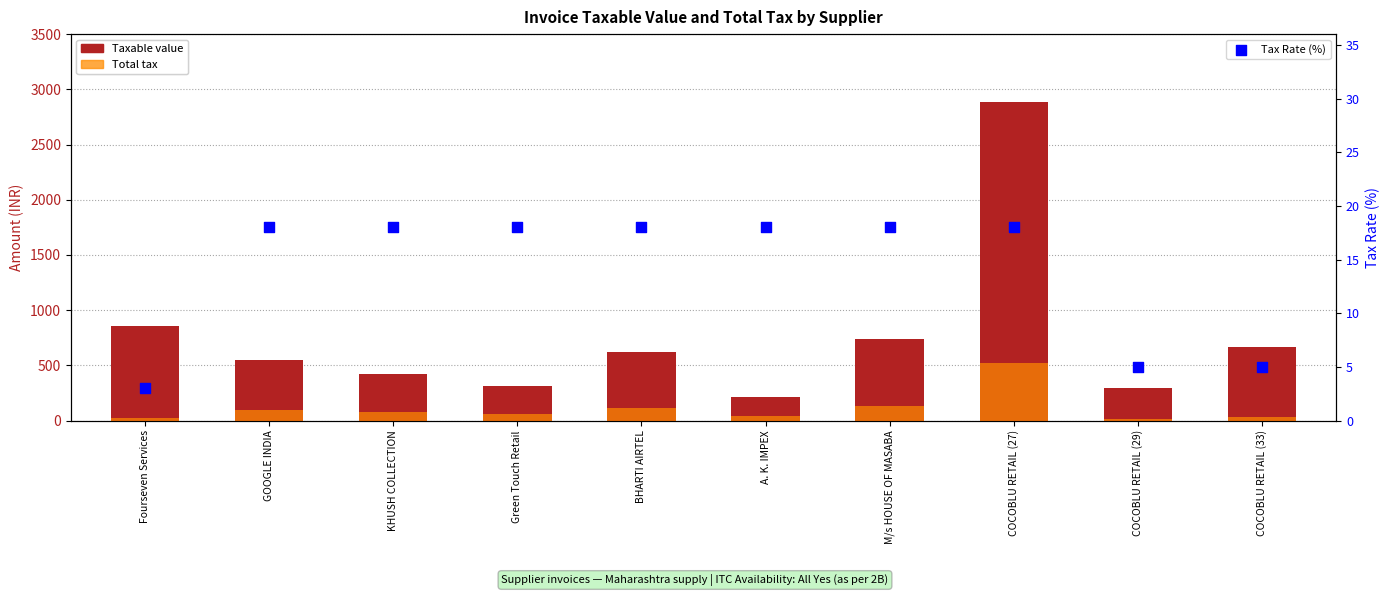

Which series has the largest Y range (max minus min)?

Taxable value